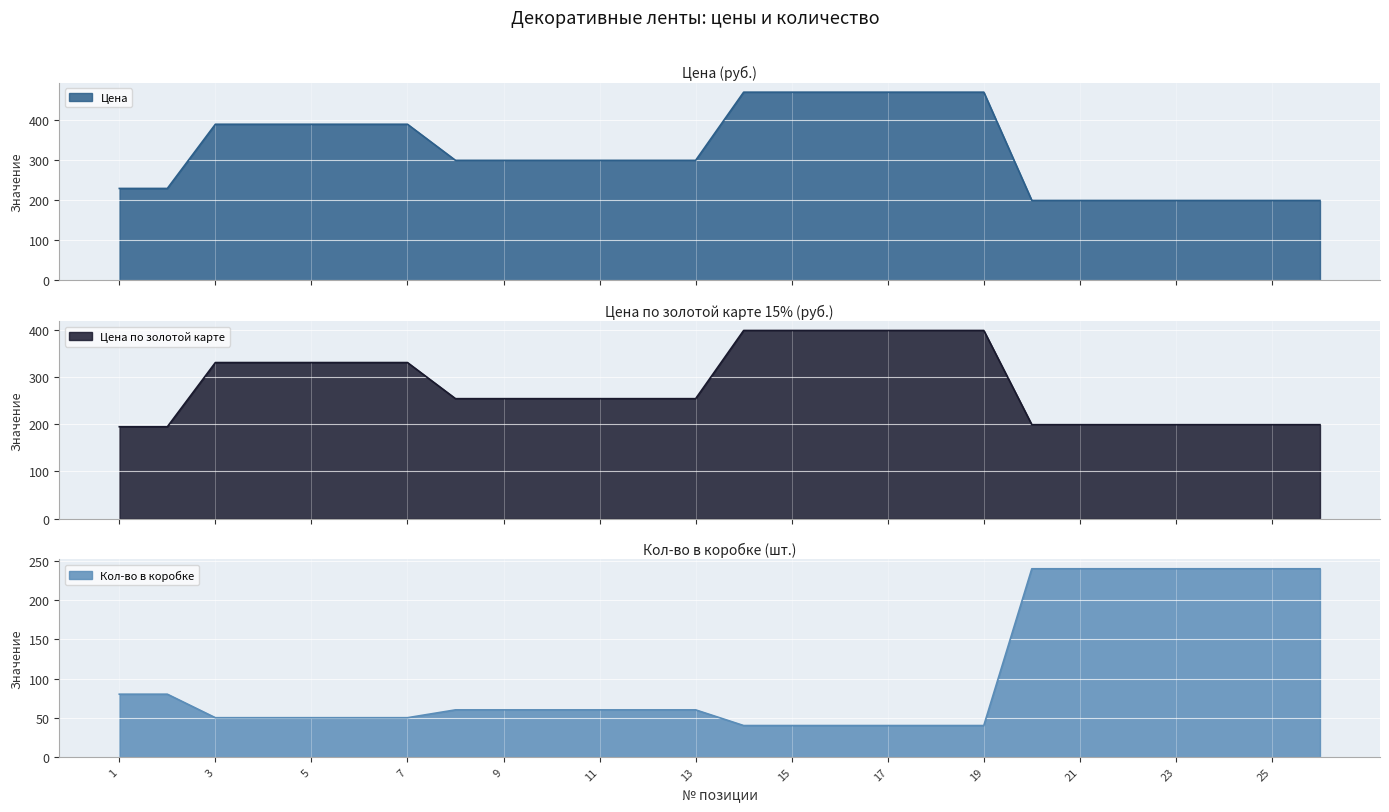

Between 2 and 23, which series saw the biggest shift?

Кол-во в коробке